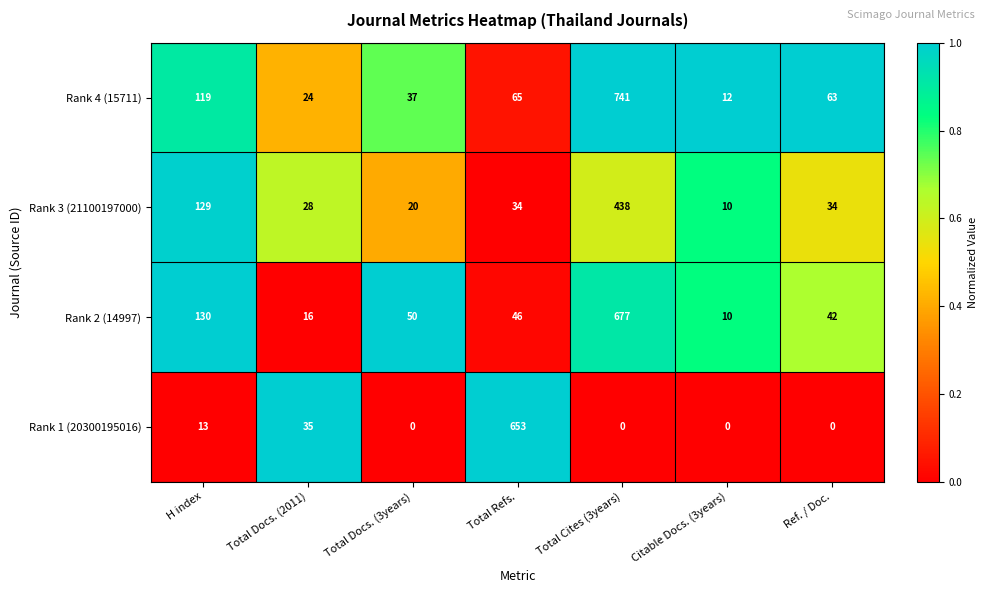

True or false: Rank 2 (14997) has a value of 16 at Total Docs. (2011).

True